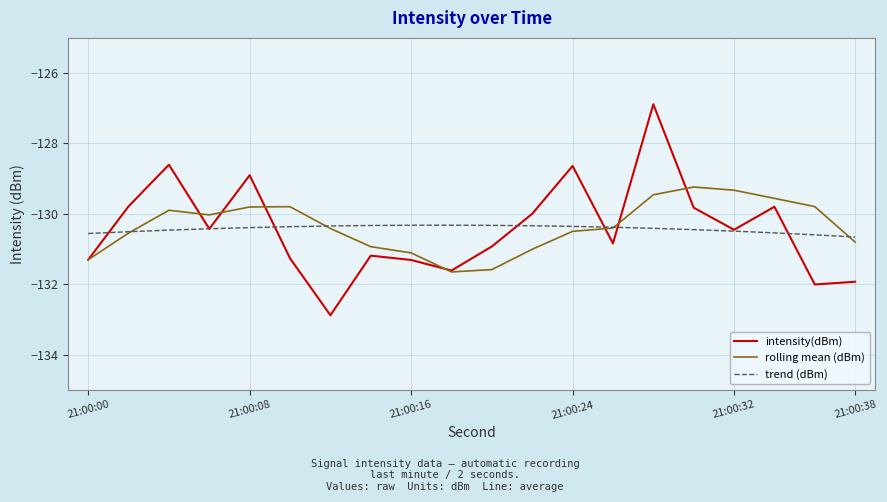

Which series has the widest spread of values?

intensity(dBm)